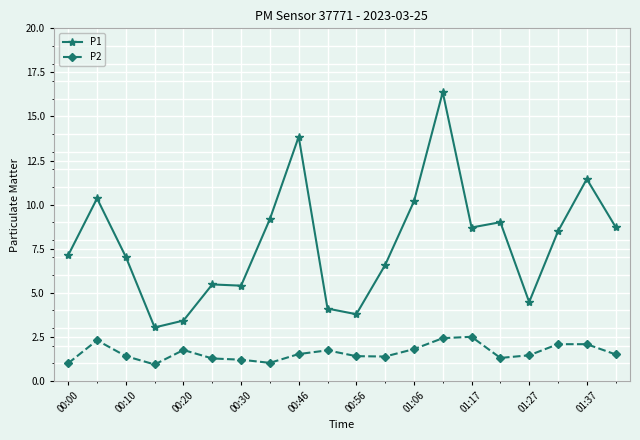

List the series in order of their peak value, highest first.

P1, P2